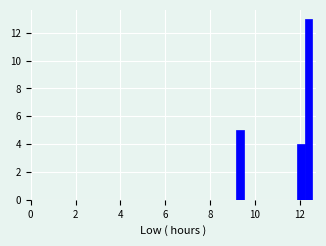

Around what value on the x-axis is the tallest bar? Give the approximate position of its centre, as read against the axis.

12.4